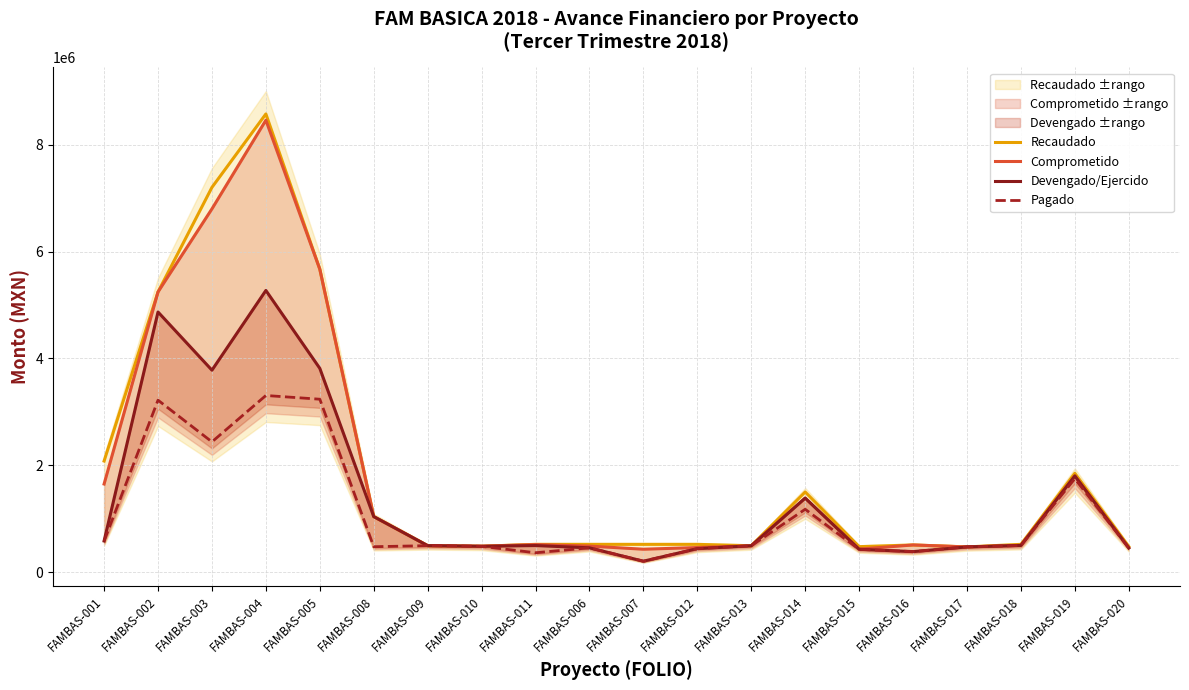

What is the difference between the Recaudado values at FAMBAS-017 and FAMBAS-016?

36776.2